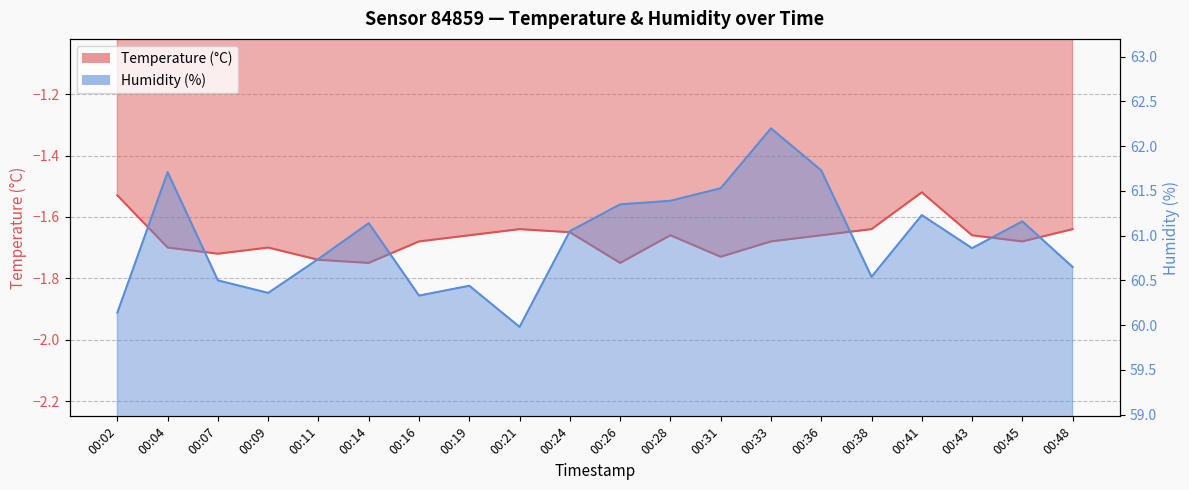

What is the total value across all series at 00:19?

58.8